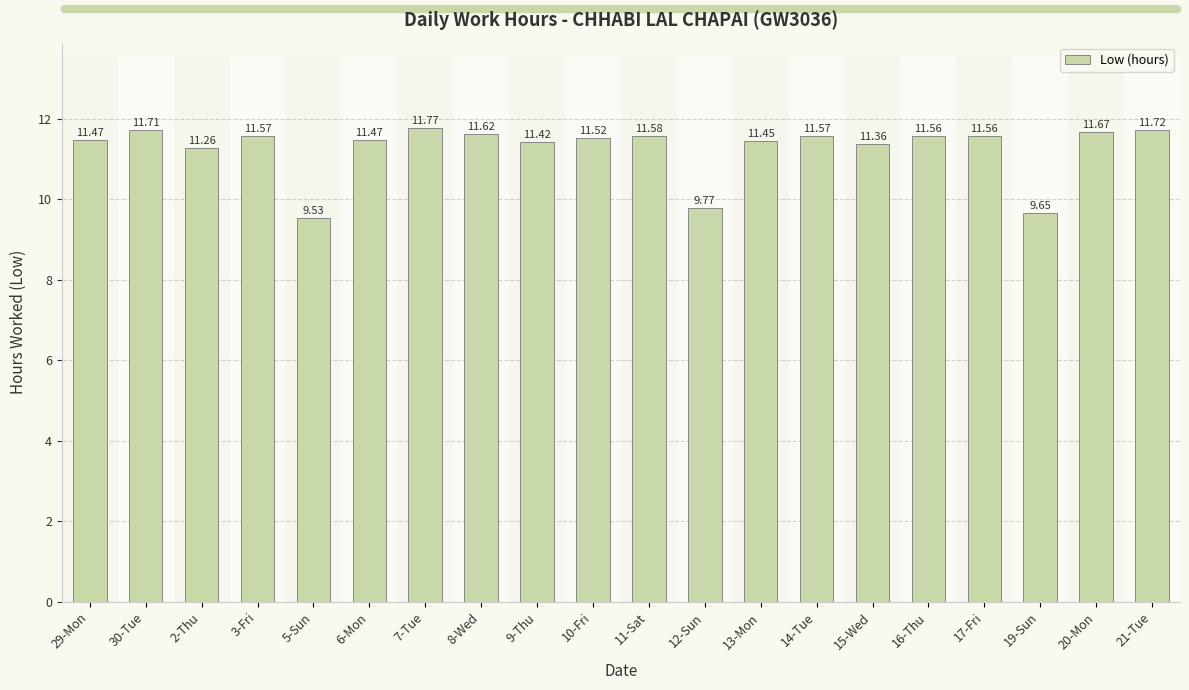

What is the approximate value at 10-Fri?

11.5